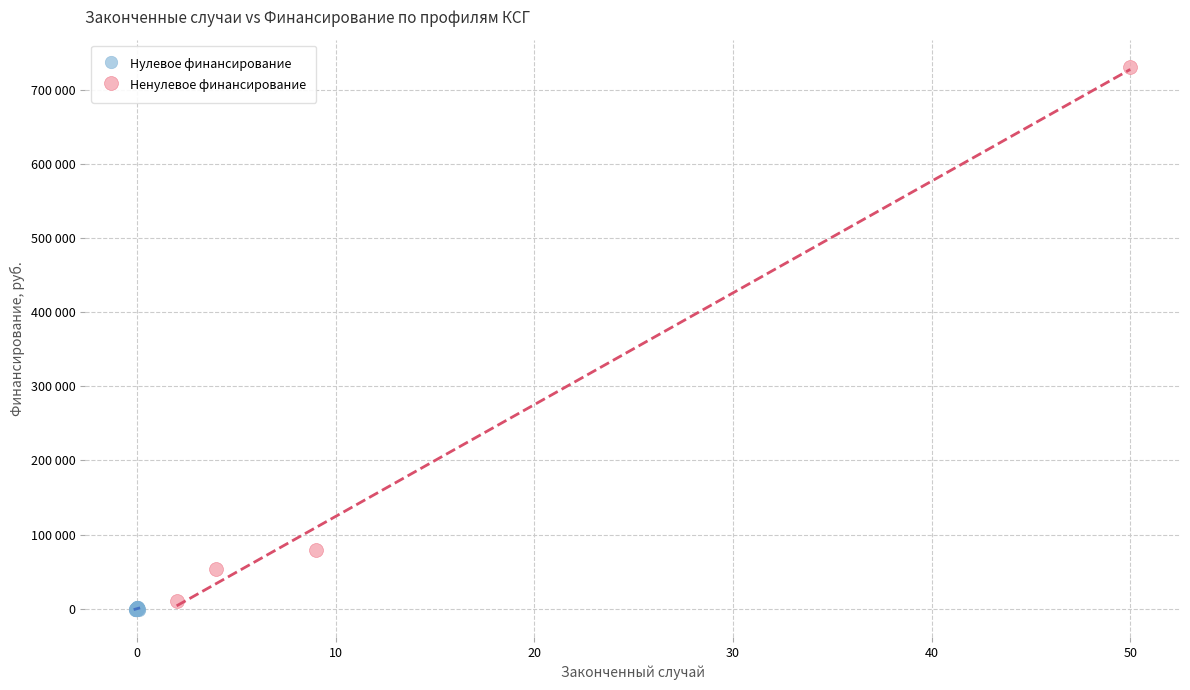

What are all the series names shown in the legend?

Нулевое финансирование, Ненулевое финансирование